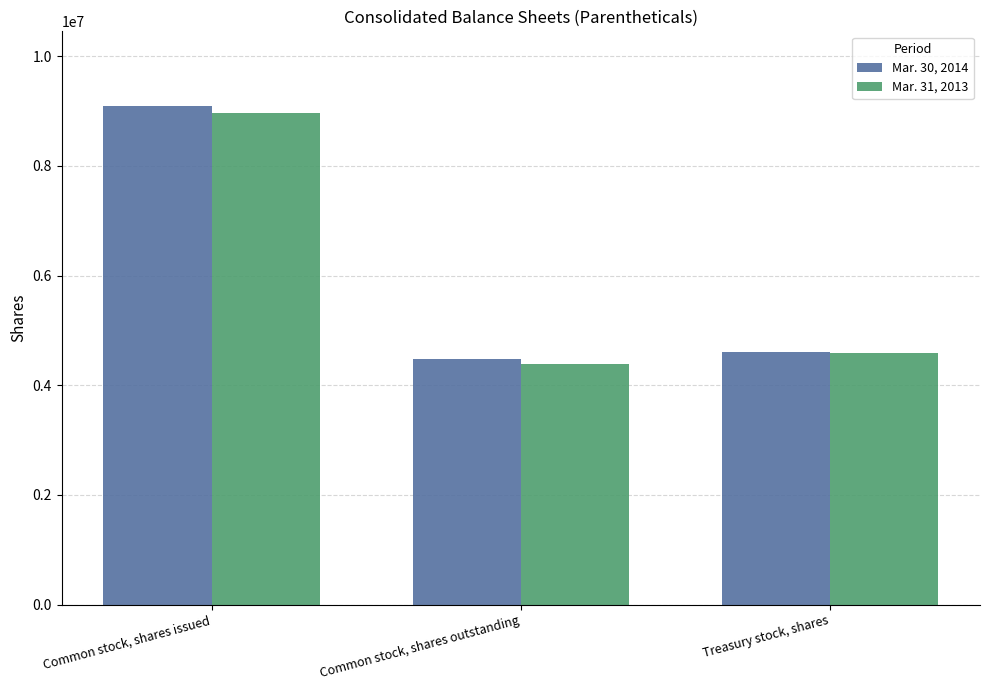

At how many categories does at least one series exceed 8540358?

1